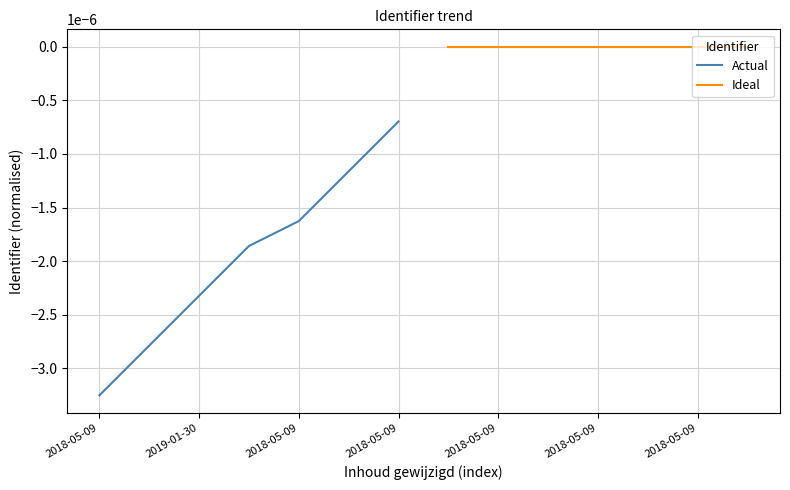

True or false: Actual and Ideal cross at least once.

False